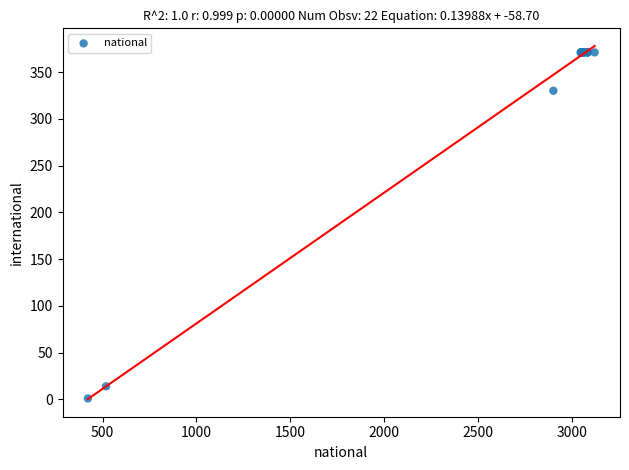

What Y value in the scatter plot is closest to 186?

330